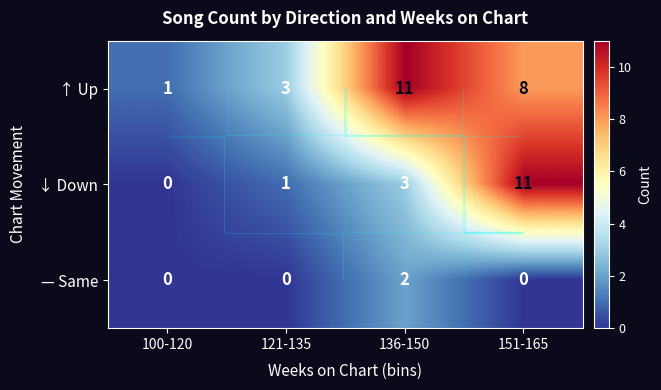

At how many categories does at least one series exceed 6?

2